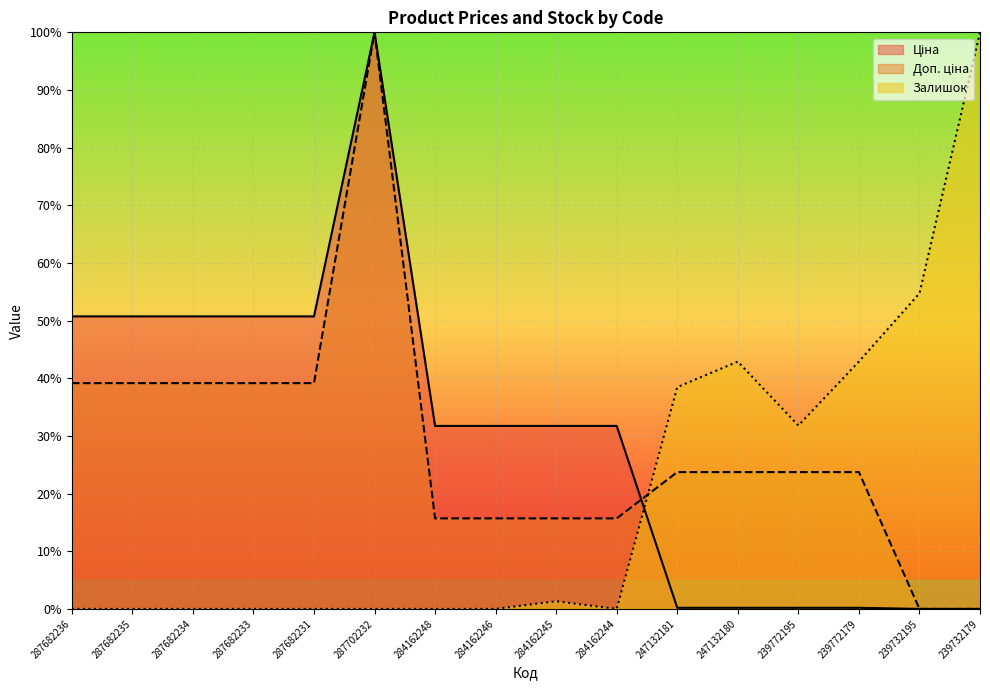

How many data points does each series have?

16